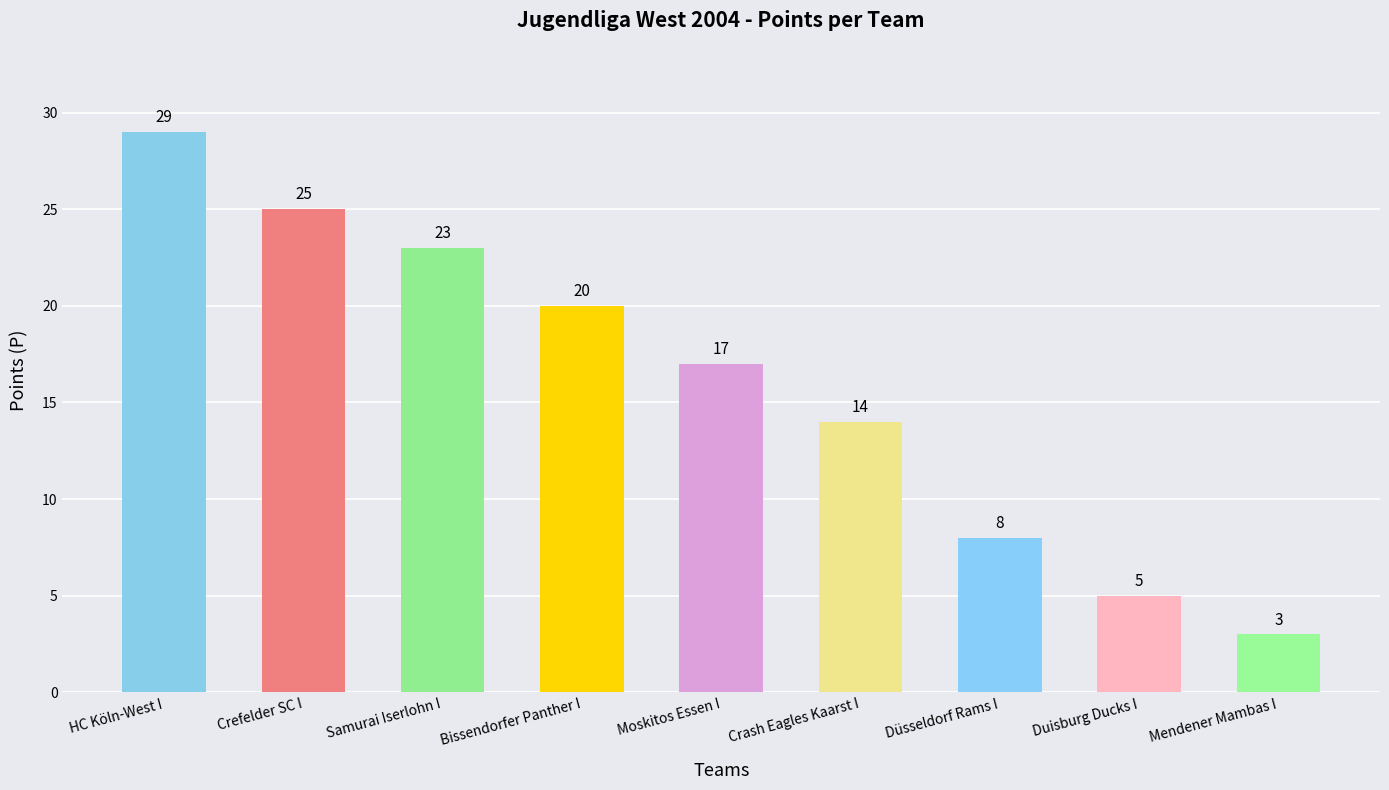

What is the sum of the values at Düsseldorf Rams I and HC Köln-West I?

37